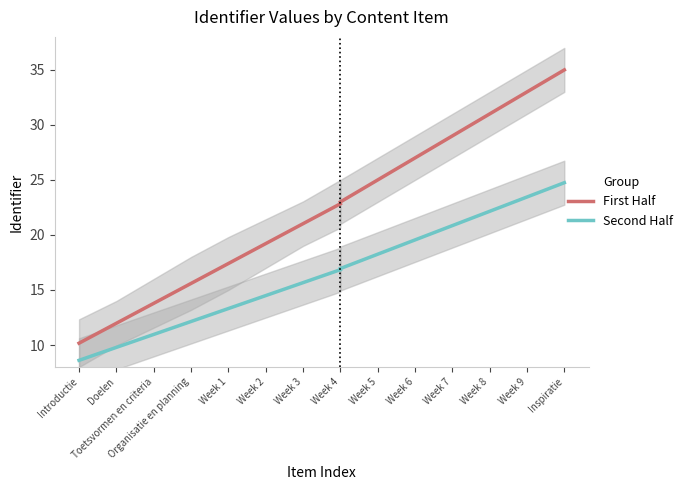

At which label is Second Half closest to 12?

Organisatie en planning